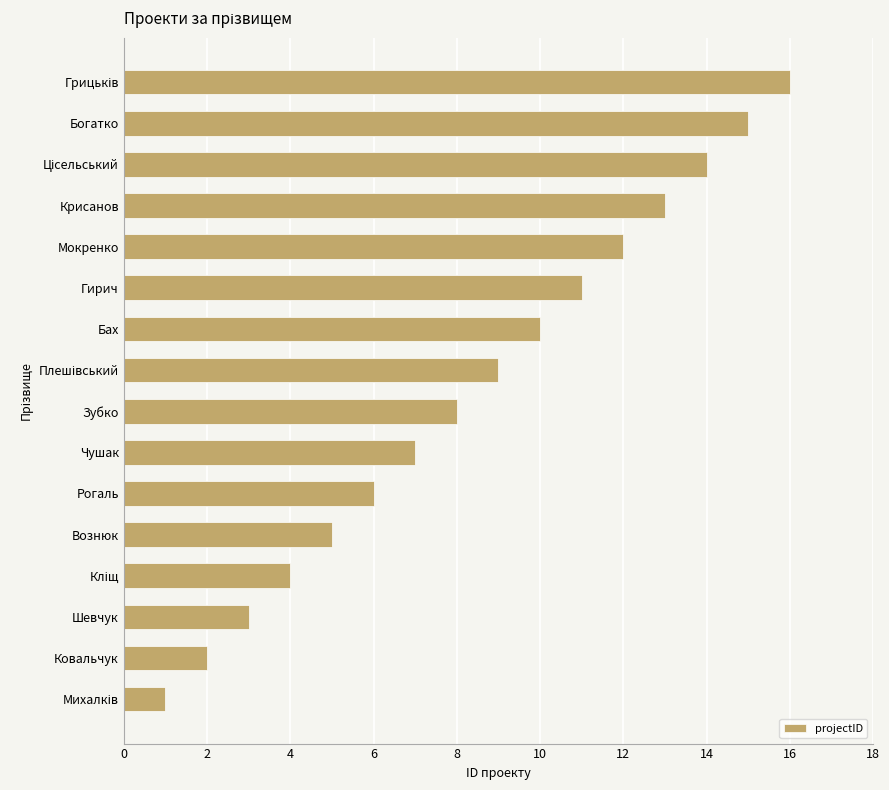

What is the greatest value displayed?

16